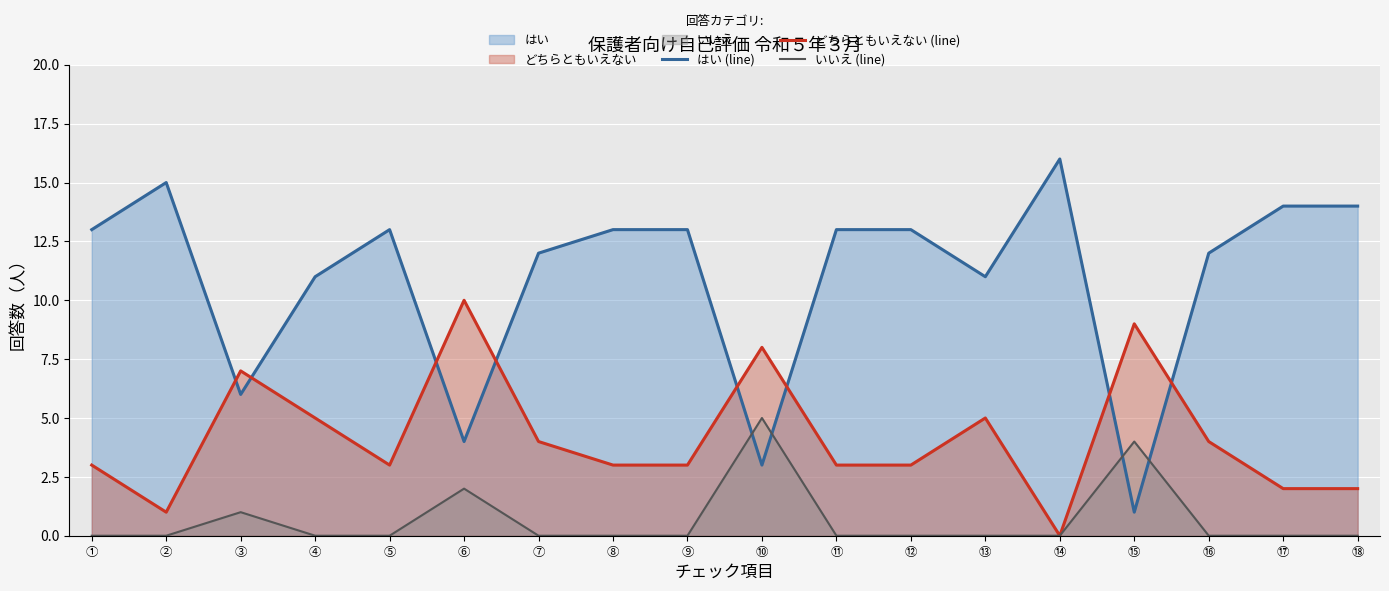

Reading left to right, what are all the values shown in this chart?

はい (line): 13	15	6	11	13	4	12	13	13	3	13	13	11	16	1	12	14	14
どちらともいえない (line): 3	1	7	5	3	10	4	3	3	8	3	3	5	0	9	4	2	2
いいえ (line): 0	0	1	0	0	2	0	0	0	5	0	0	0	0	4	0	0	0